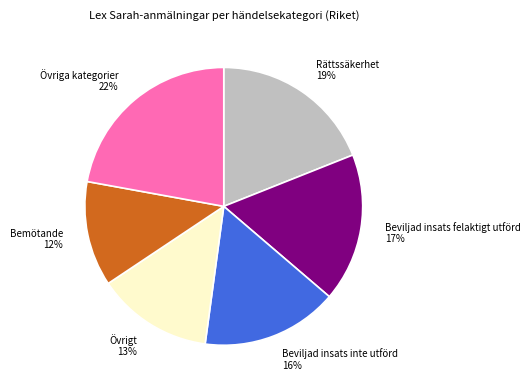

How many segments does this pie chart have?

6